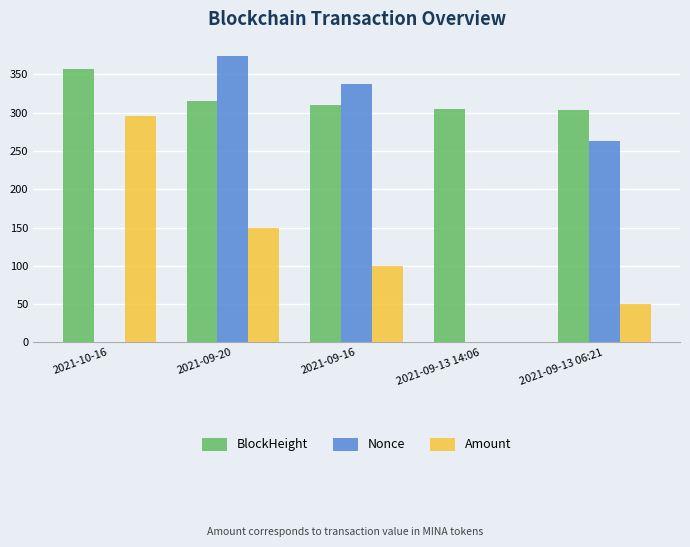

Which series has the largest total across all categories?

BlockHeight